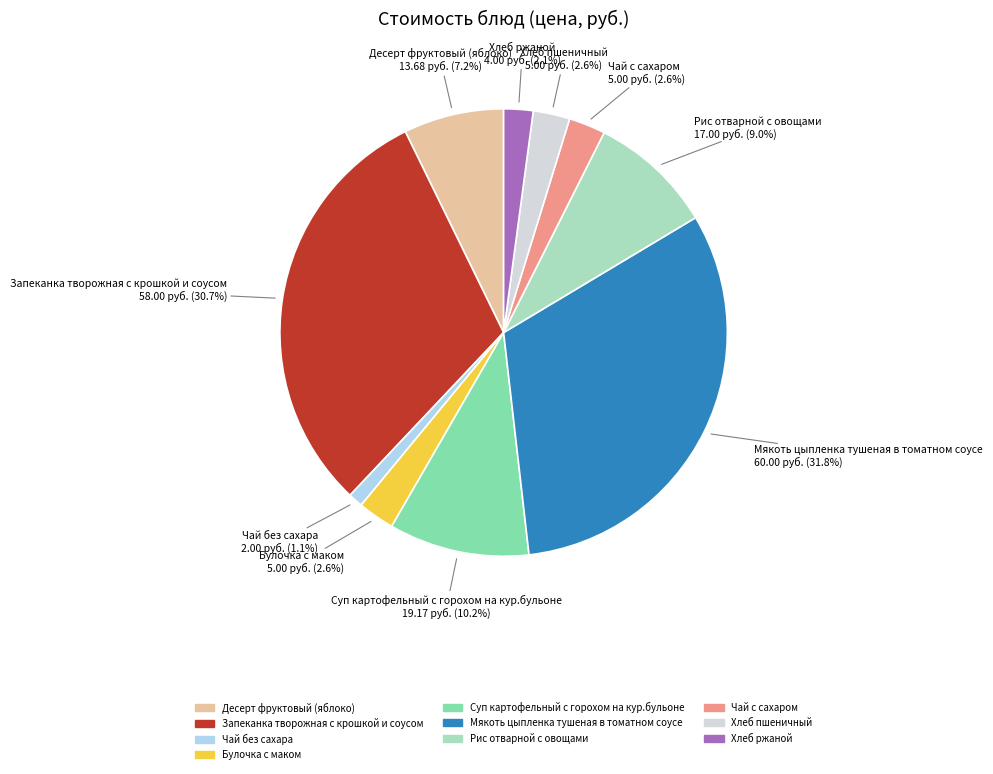

To the nearest percent, what is the combined percentage of Чай с сахаром and Чай без сахара?

4%